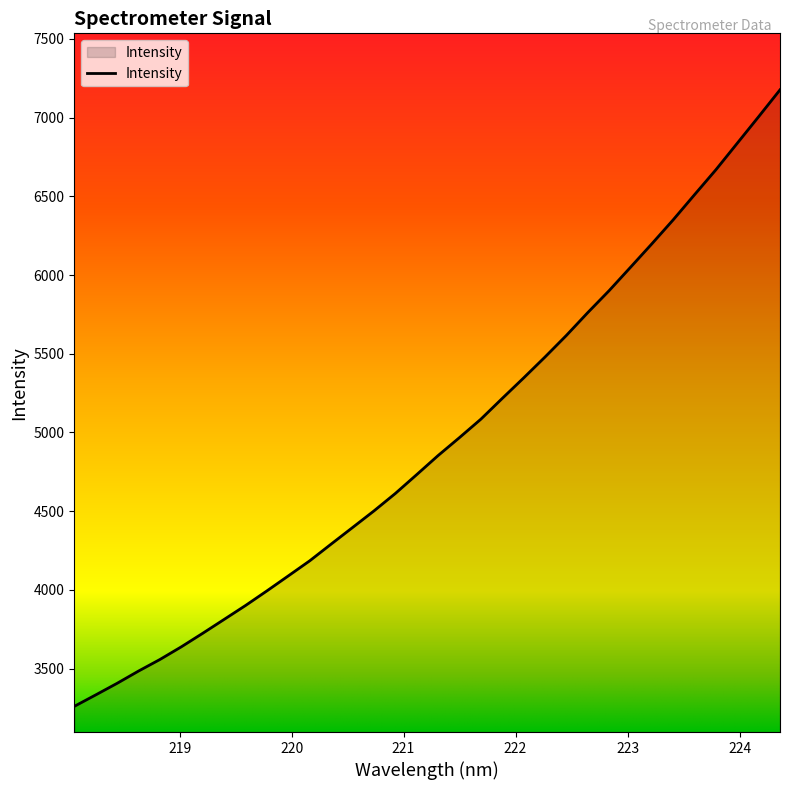

What is the difference between the maximum and minimum values?

3915.6